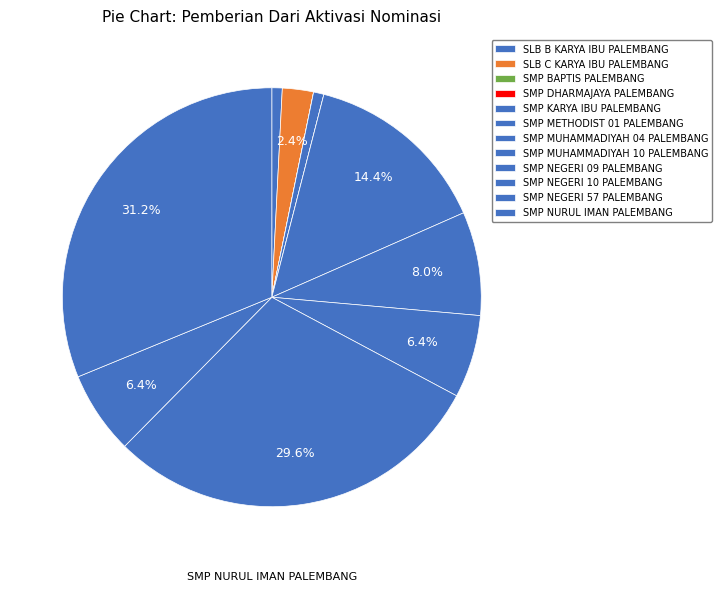

Does any single category account for the majority?

No